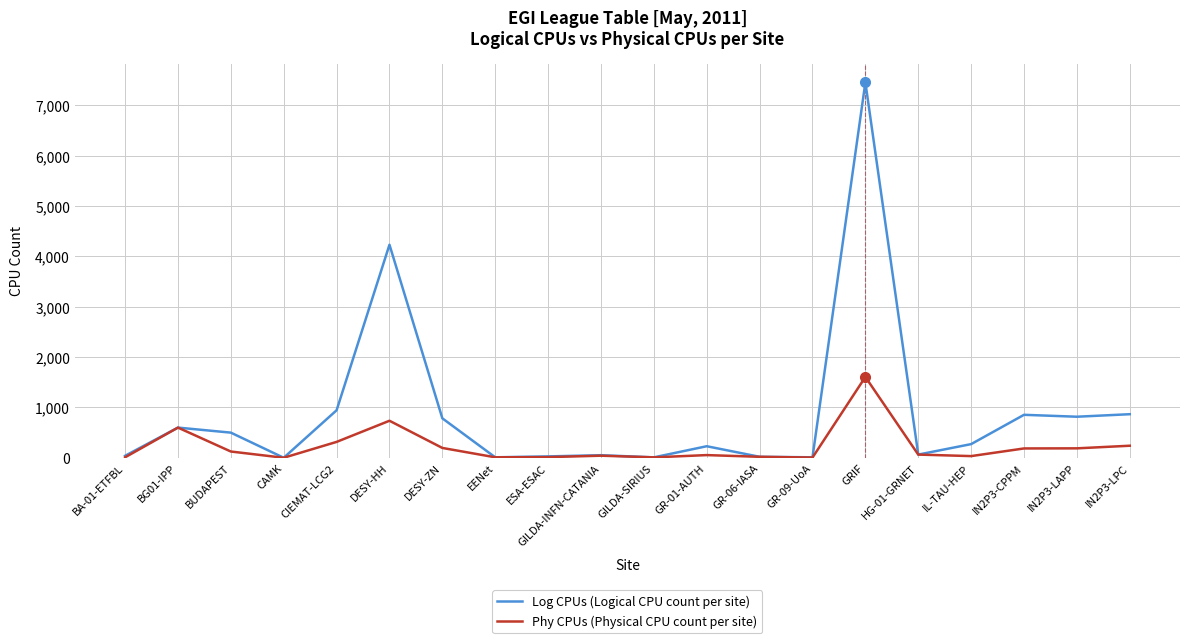

What is the difference between the second highest and minimum values in the Log CPUs (Logical CPU count per site) series?

4231